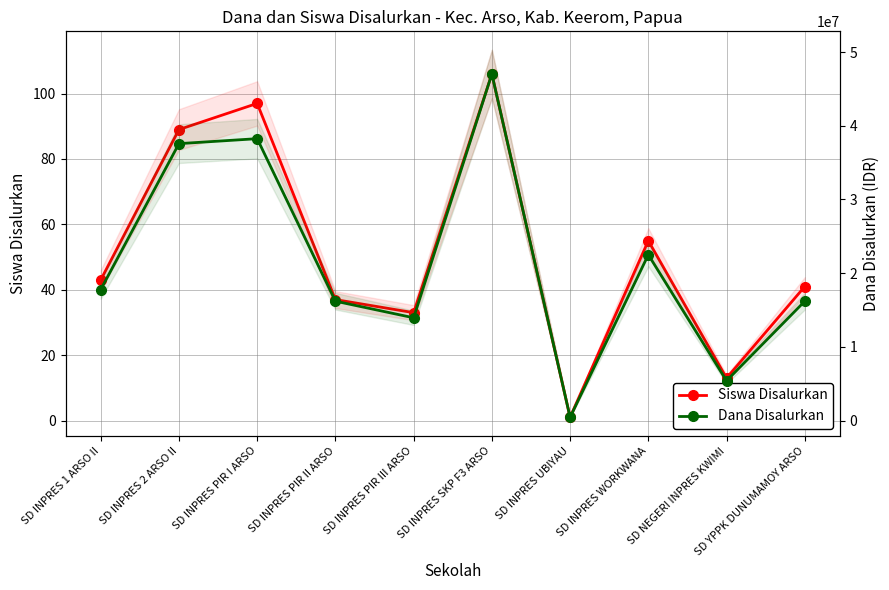

In Dana Disalurkan, how many points are higher than both neighbors (excluding endpoints)?

3